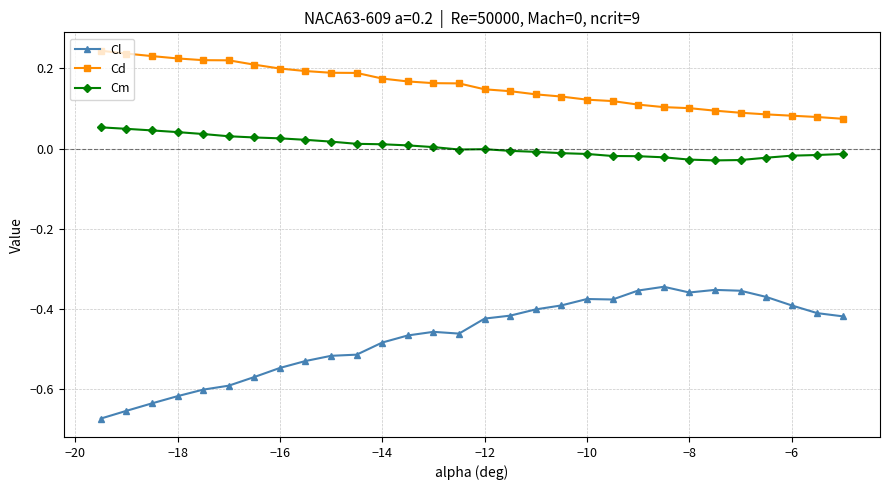

Count the number of categories in the chart.

30